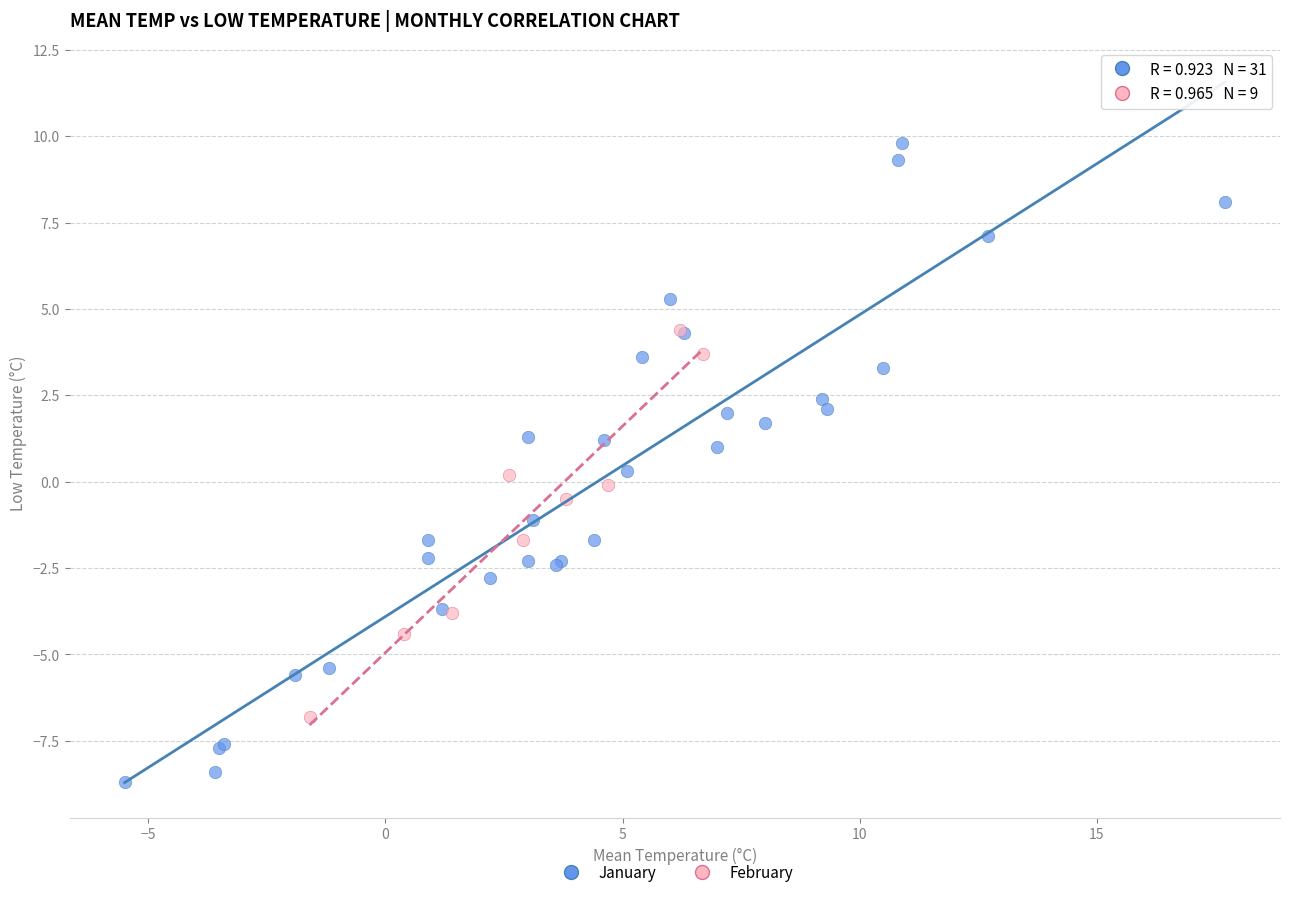

Which series reaches the minimum Y coordinate?

January